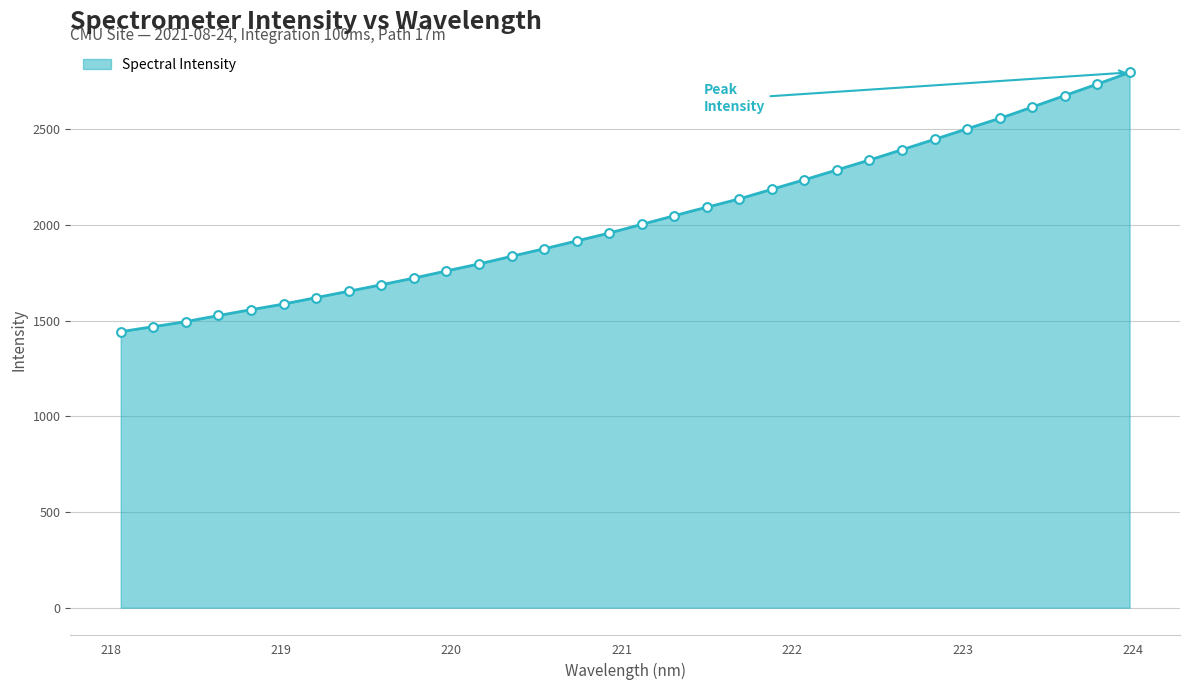

Approximately how many times larger is the value at 220.1623 compared to 220.3533?

1.0